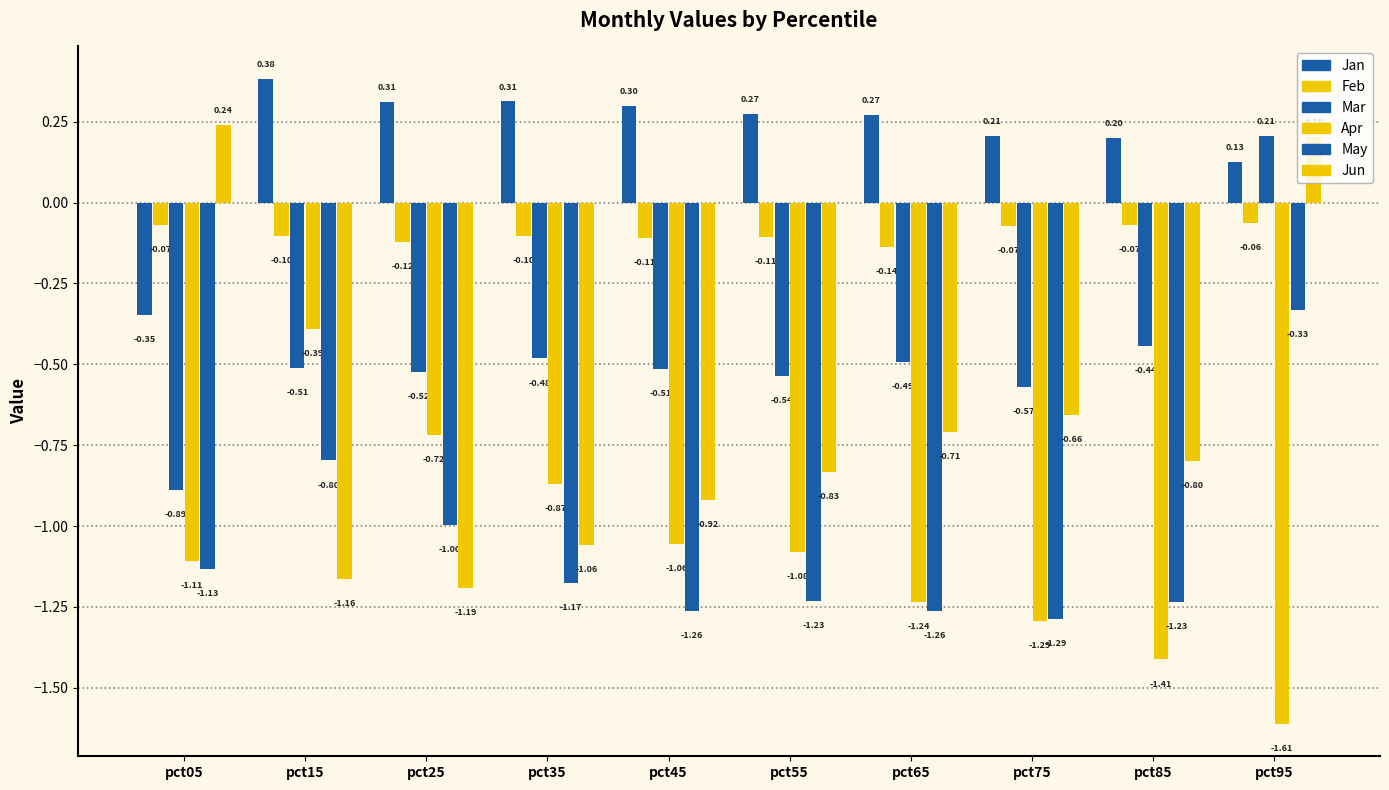

Reading left to right, transcribe all the data shown in this chart.

Jan: -0.3	0.4	0.3	0.3	0.3	0.3	0.3	0.2	0.2	0.1
Feb: -0.1	-0.1	-0.1	-0.1	-0.1	-0.1	-0.1	-0.1	-0.1	-0.1
Mar: -0.9	-0.5	-0.5	-0.5	-0.5	-0.5	-0.5	-0.6	-0.4	0.2
Apr: -1.1	-0.4	-0.7	-0.9	-1.1	-1.1	-1.2	-1.3	-1.4	-1.6
May: -1.1	-0.8	-1.0	-1.2	-1.3	-1.2	-1.3	-1.3	-1.2	-0.3
Jun: 0.2	-1.2	-1.2	-1.1	-0.9	-0.8	-0.7	-0.7	-0.8	0.2